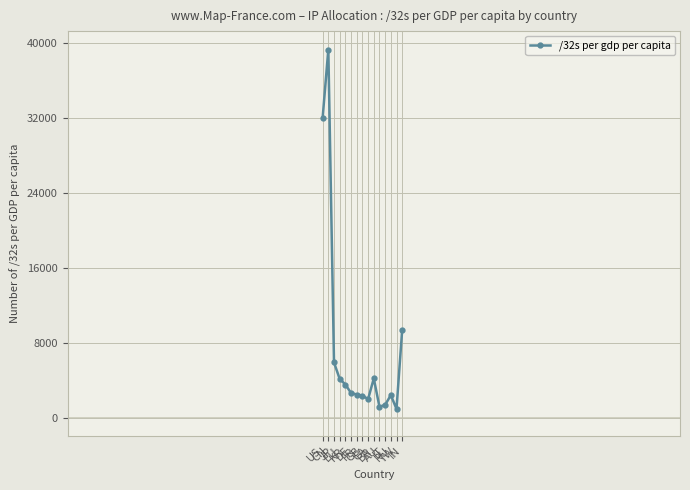

What is the value of the 15th point from the left?

9374.6